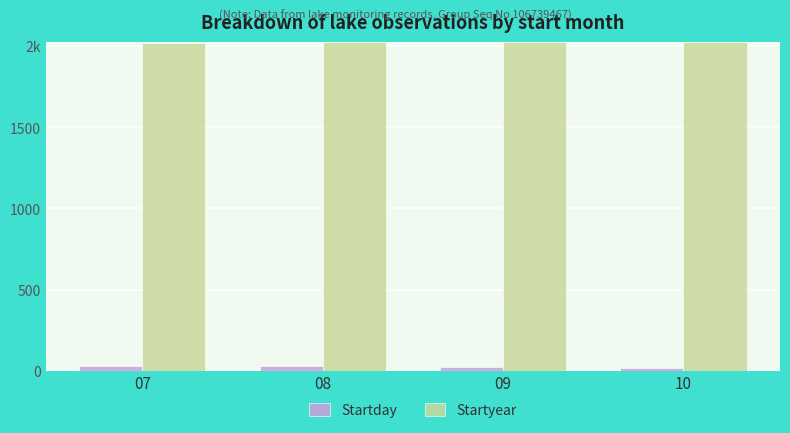

The value of Startyear at 10 is 2023. True or false?

True